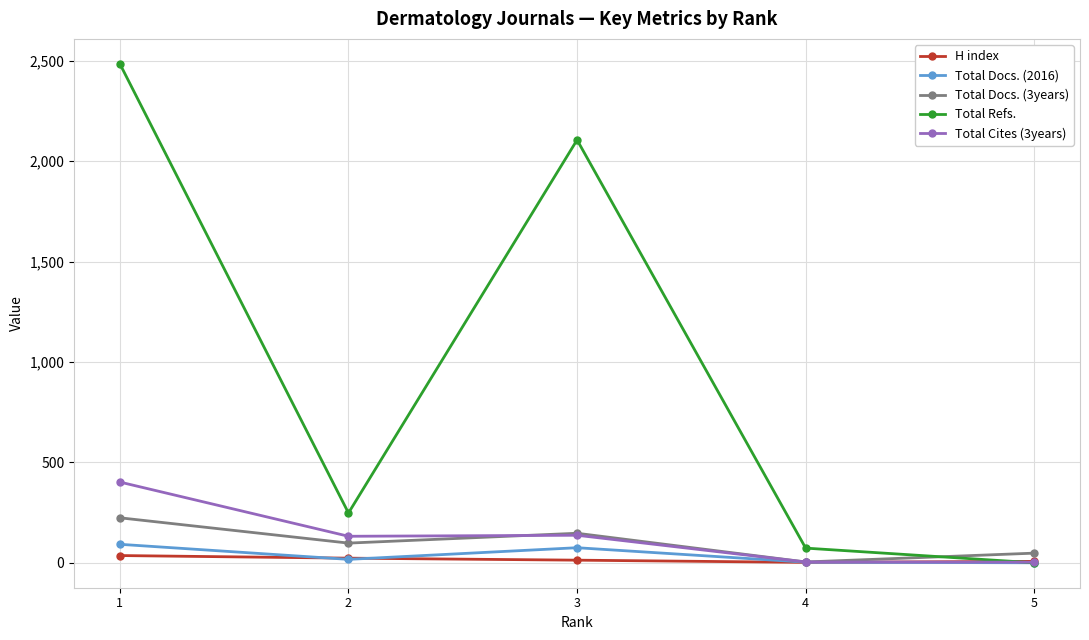

What is the average value of the Total Docs. (2016) series?

37